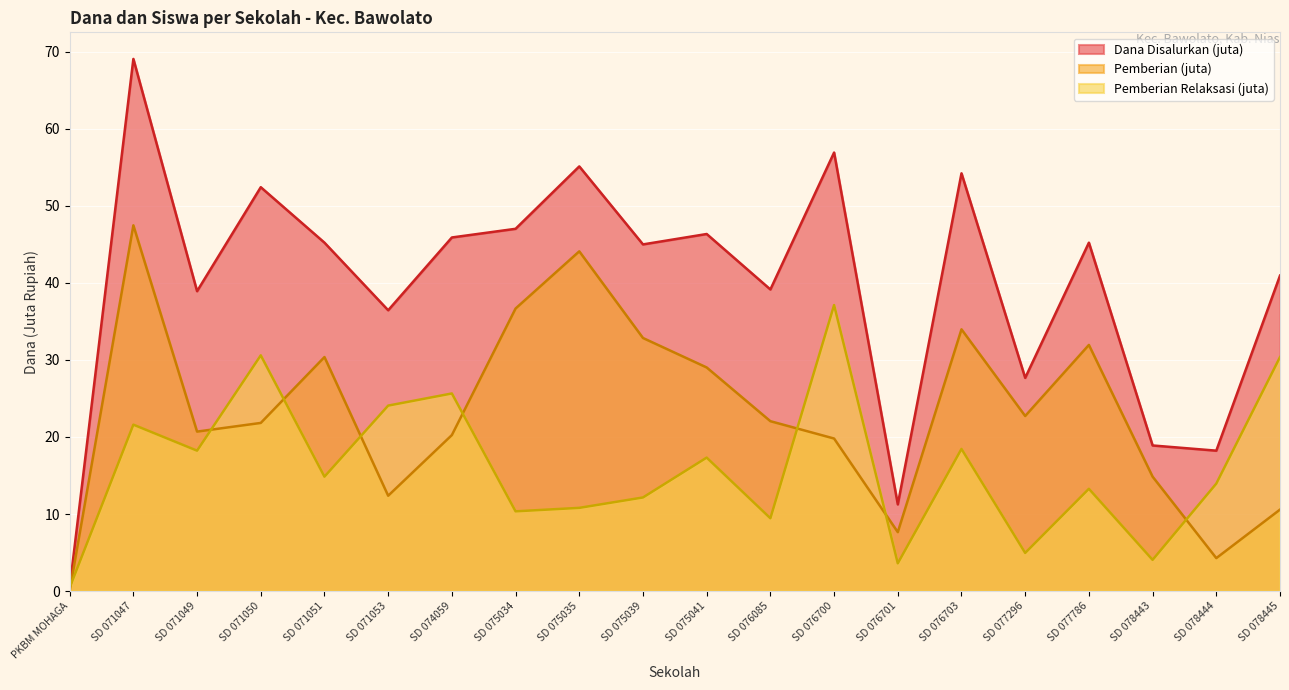

The Dana Disalurkan series shows 39.1 at SD 076085. True or false?

True